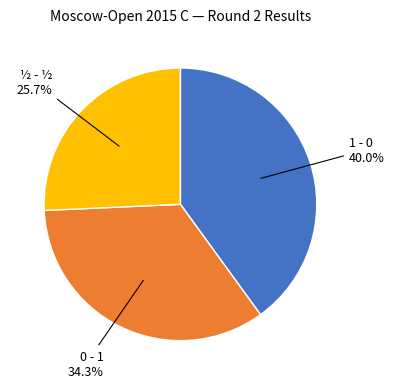

Is there any slice that represents more than half of the pie?

No